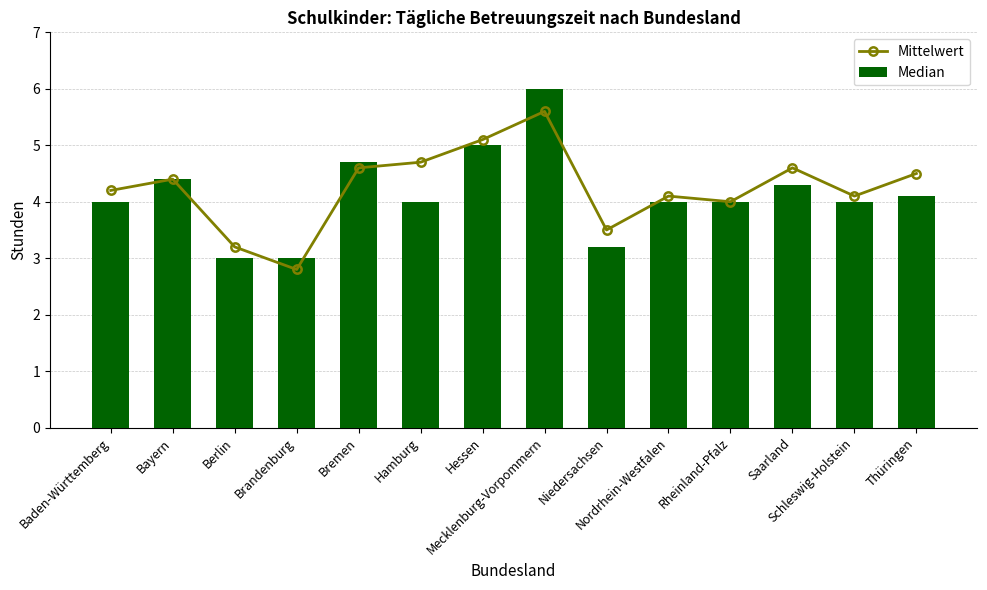

What is the label of the 5th bar from the left?

Bremen